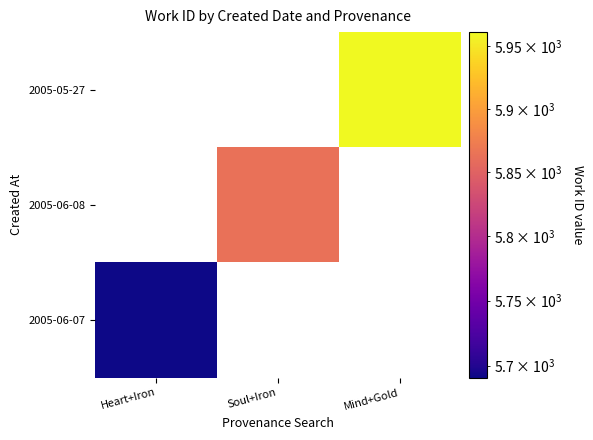

The value of 2005-06-08 at Soul+Iron is 5863. True or false?

True